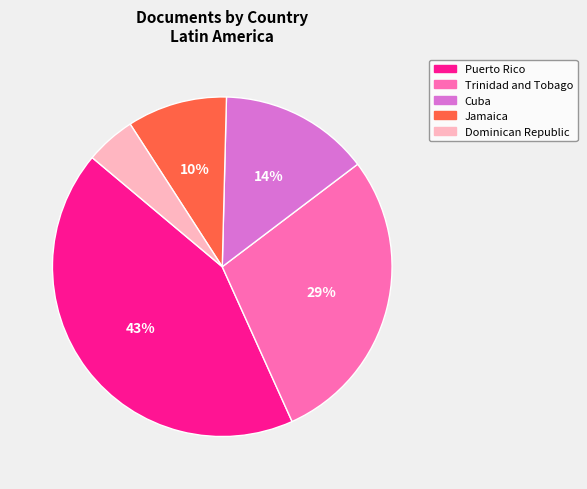

True or false: Jamaica accounts for 2% of the total.

False